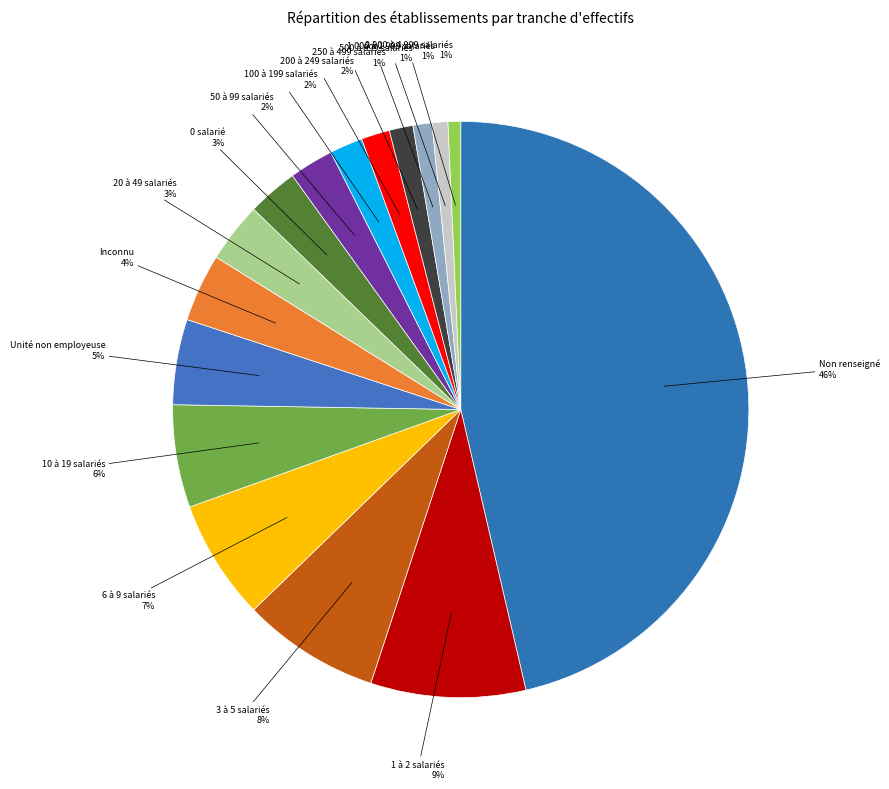

Which has a higher value, 20 à 49 salariés or 2 000 à 4 999 salariés?

20 à 49 salariés